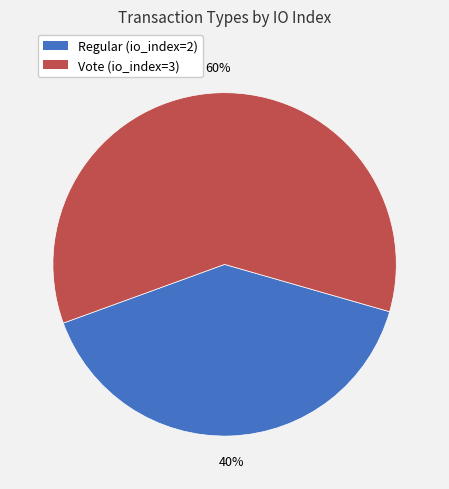

Approximately how many times larger is the value at Vote (io_index=3) compared to Regular (io_index=2)?

1.5